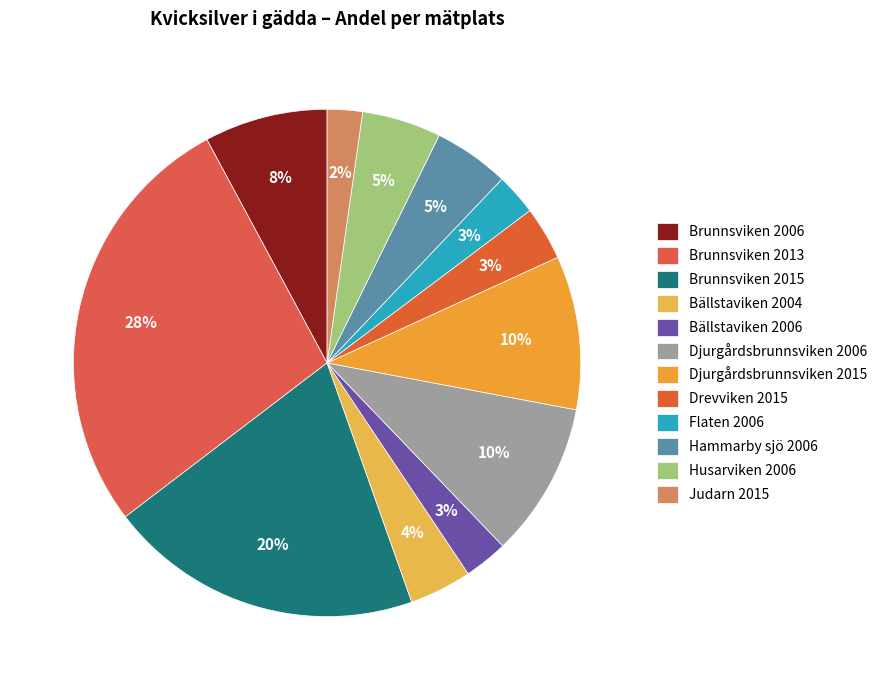

Count the number of slices in the pie.

12